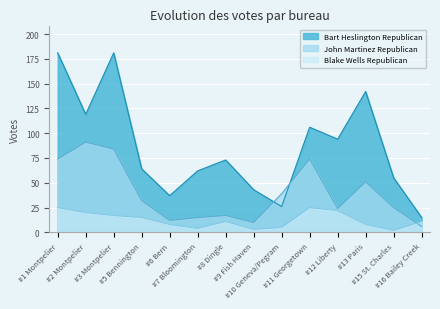

What is the sum of all Blake Wells Republican values?

176